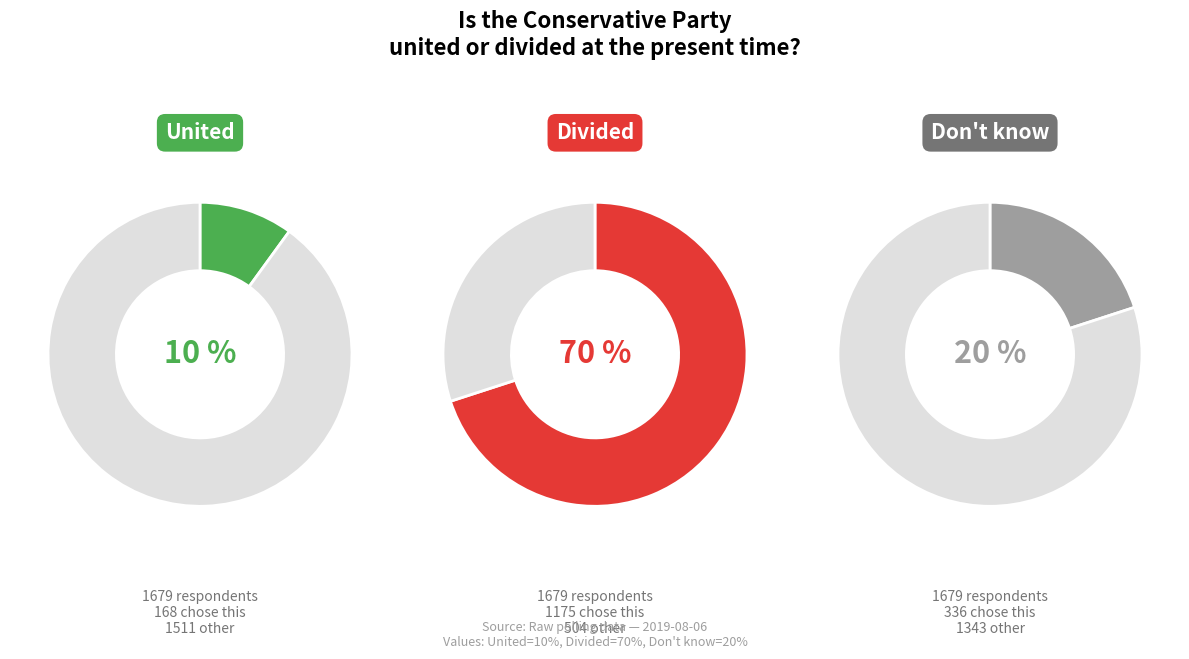

Does Divided represent more than half of the total?

Yes